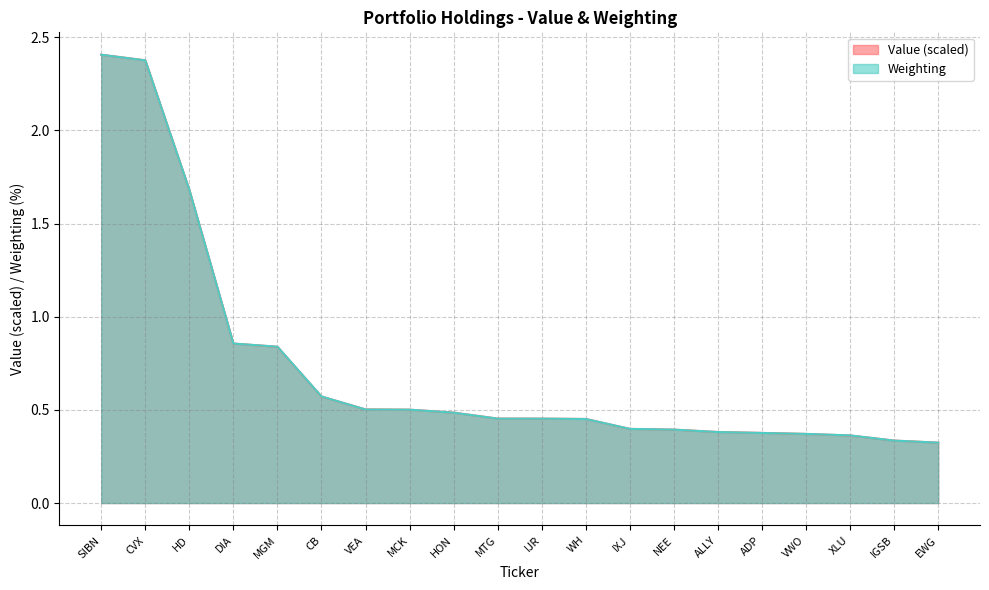

Is it true that Weighting equals 0.8 at VEA?

False